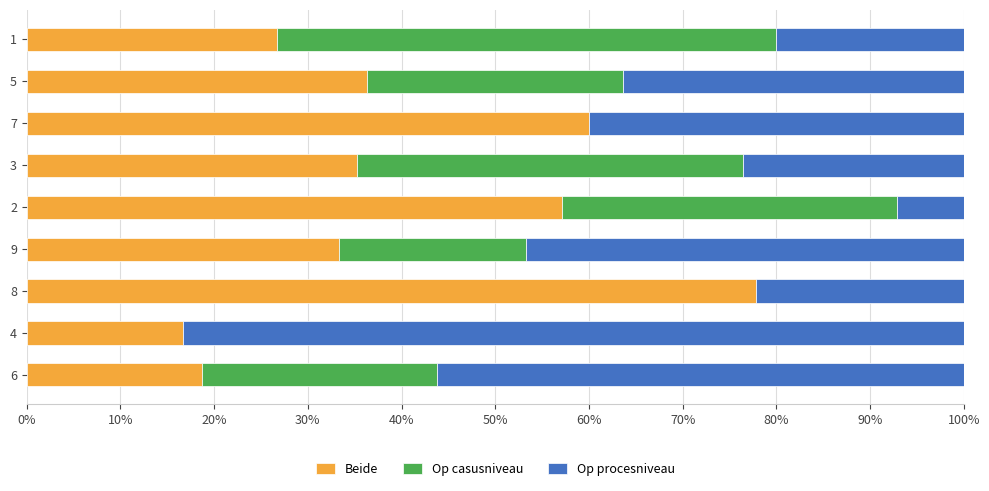

What is the sum of all Beide values?

362.0